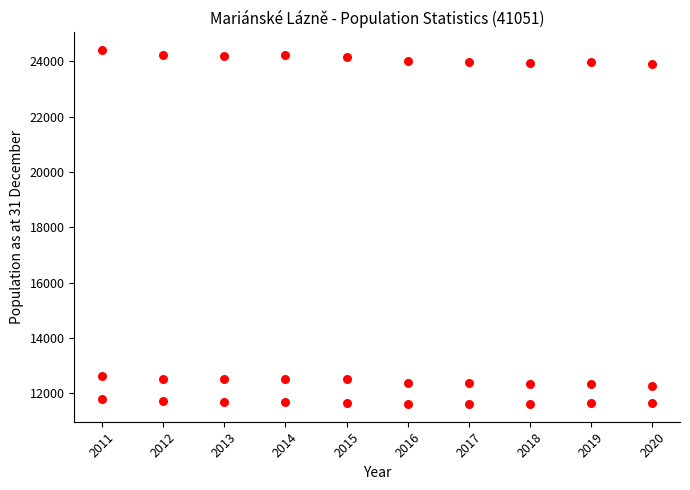

Count the number of points in this scatter plot.

30